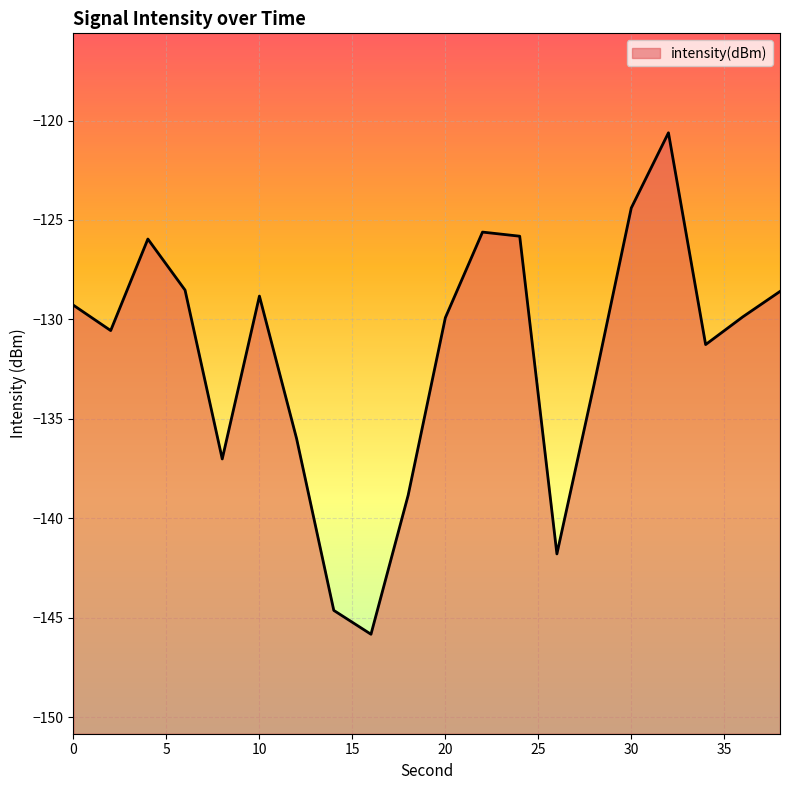

At which label does the data first exceed -129?

4